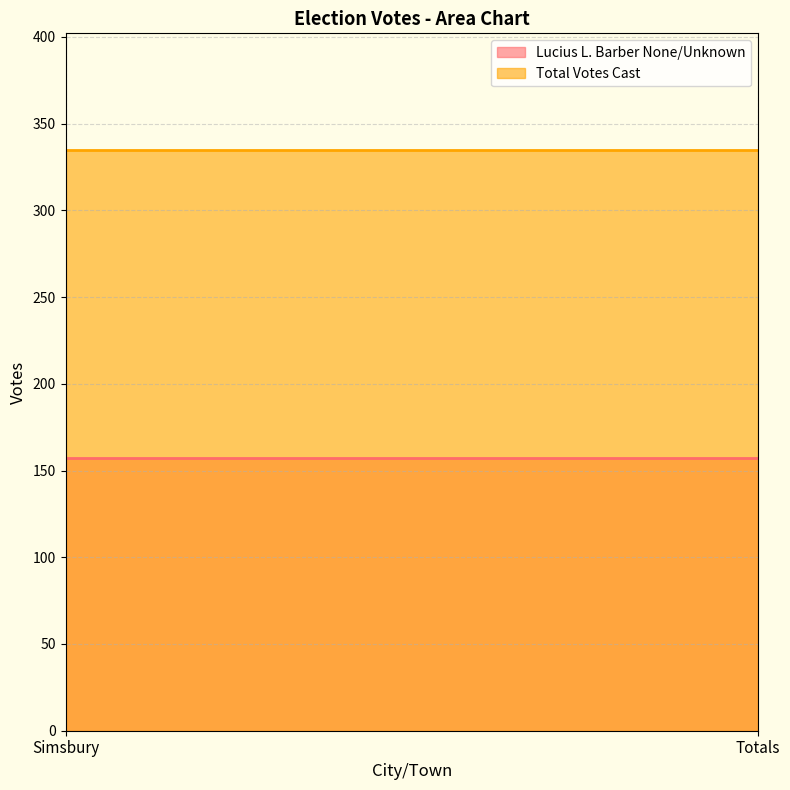

What are all the series names shown in the legend?

Lucius L. Barber None/Unknown, Total Votes Cast